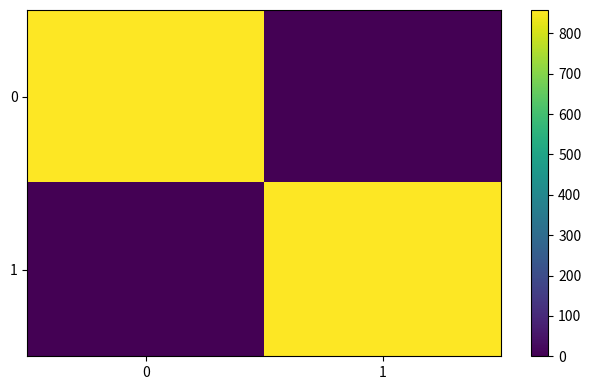

Reading left to right, extract all data points from this chart.

0: 0=857	1=0
1: 0=0	1=858